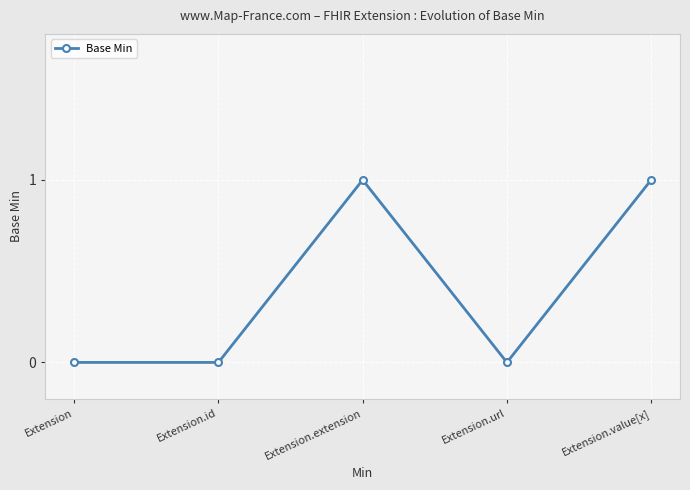

Reading right to left, what are all the values shown in this chart?

1	0	1	0	0